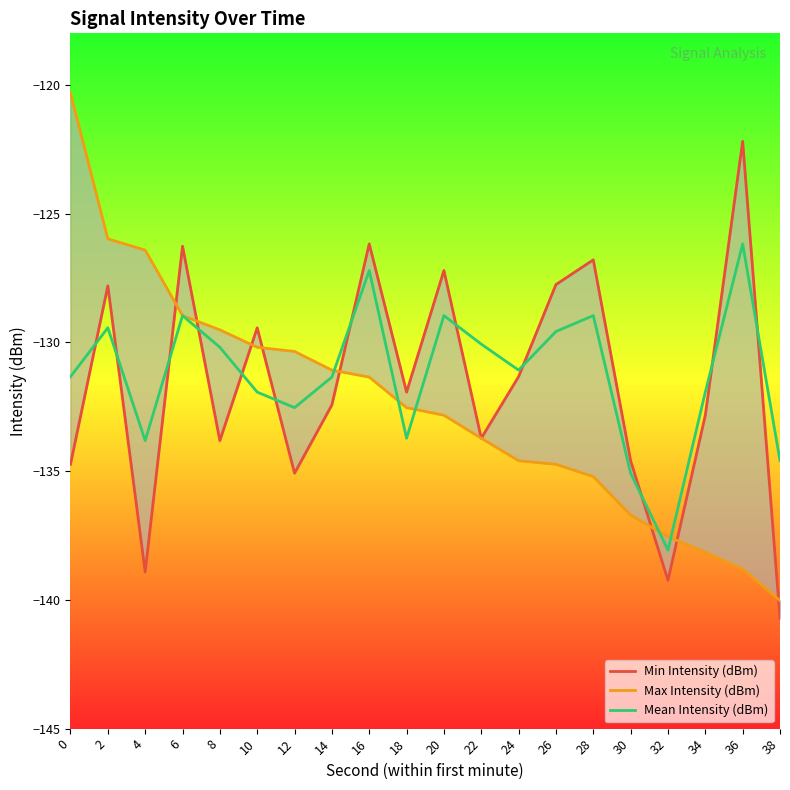

Which series ends up on top after the final intersection of Max Intensity (dBm) and Mean Intensity (dBm)?

Mean Intensity (dBm)